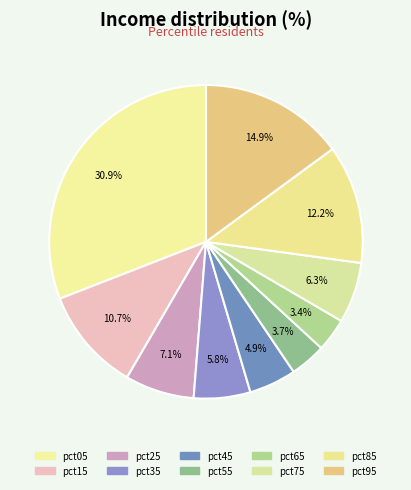

To the nearest percent, what is the difference between the largest and smallest slice percentages?

27%